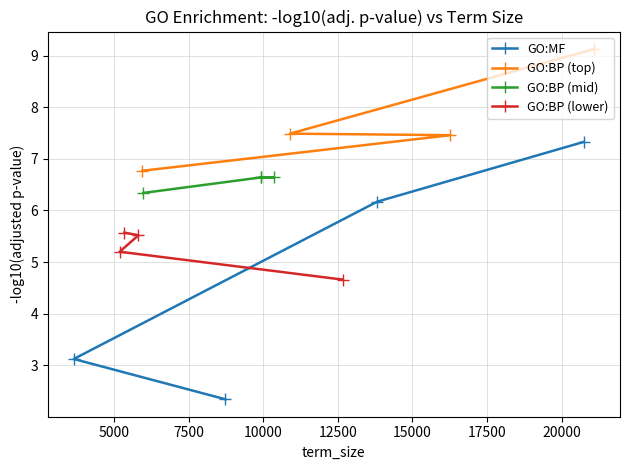

What is the value of the GO:MF point at the 2nd from the left?

2.3